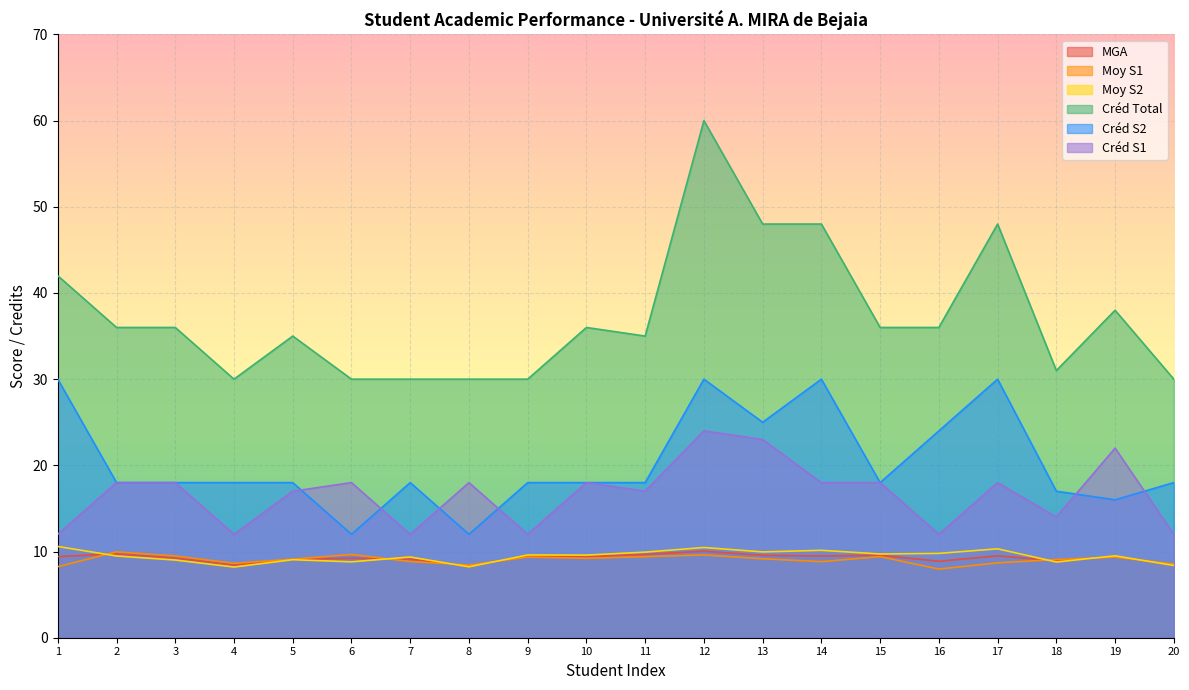

True or false: Créd S1 and MGA cross at least once.

False